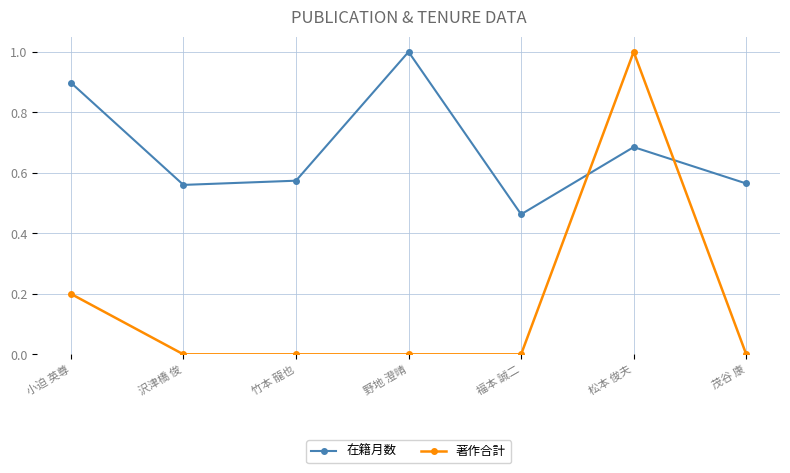

Count the number of data series in this chart.

2